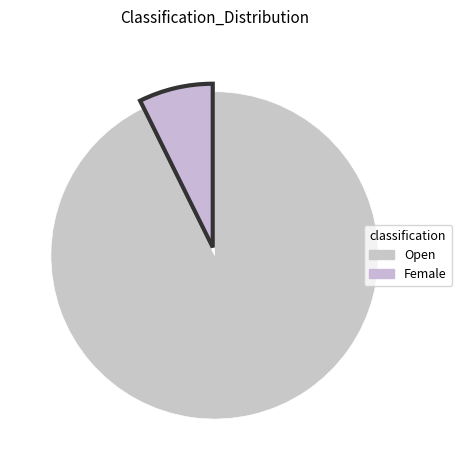

Which category accounts for the majority?

Open